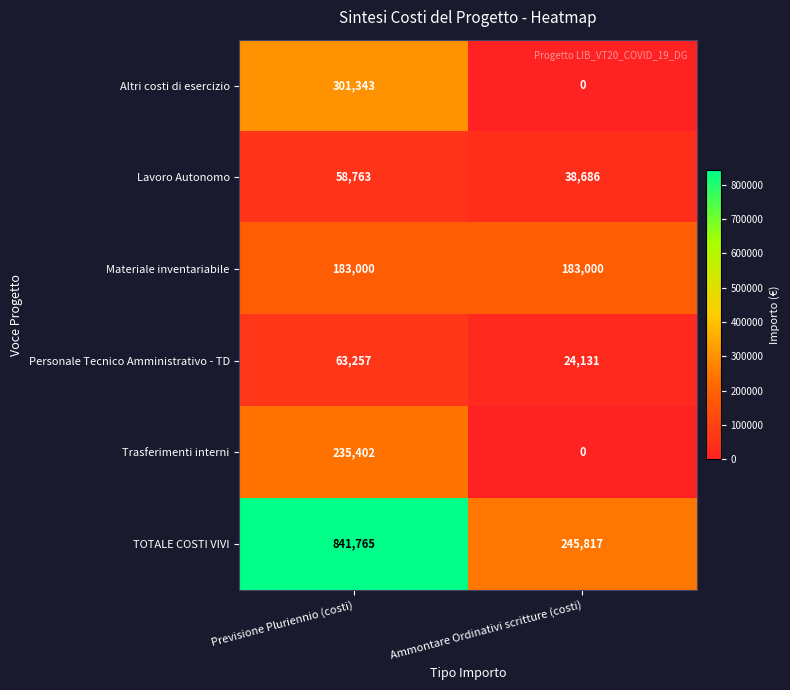

Which series has the largest total across all categories?

TOTALE COSTI VIVI